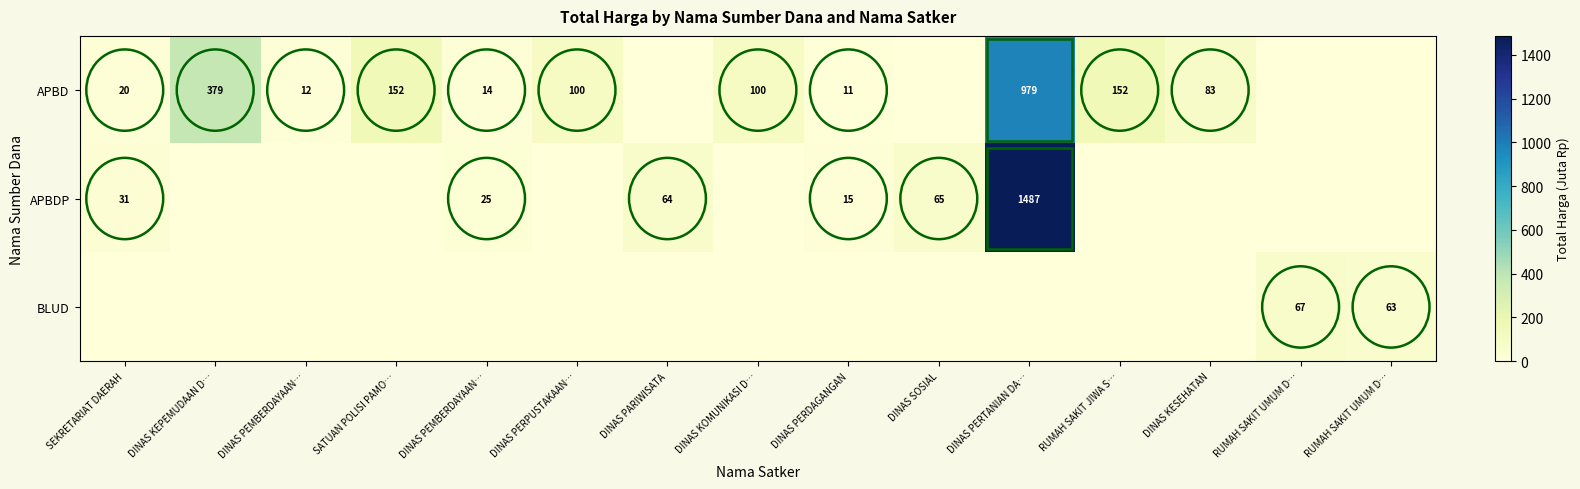

List the series in order of their peak value, highest first.

APBDP, APBD, BLUD